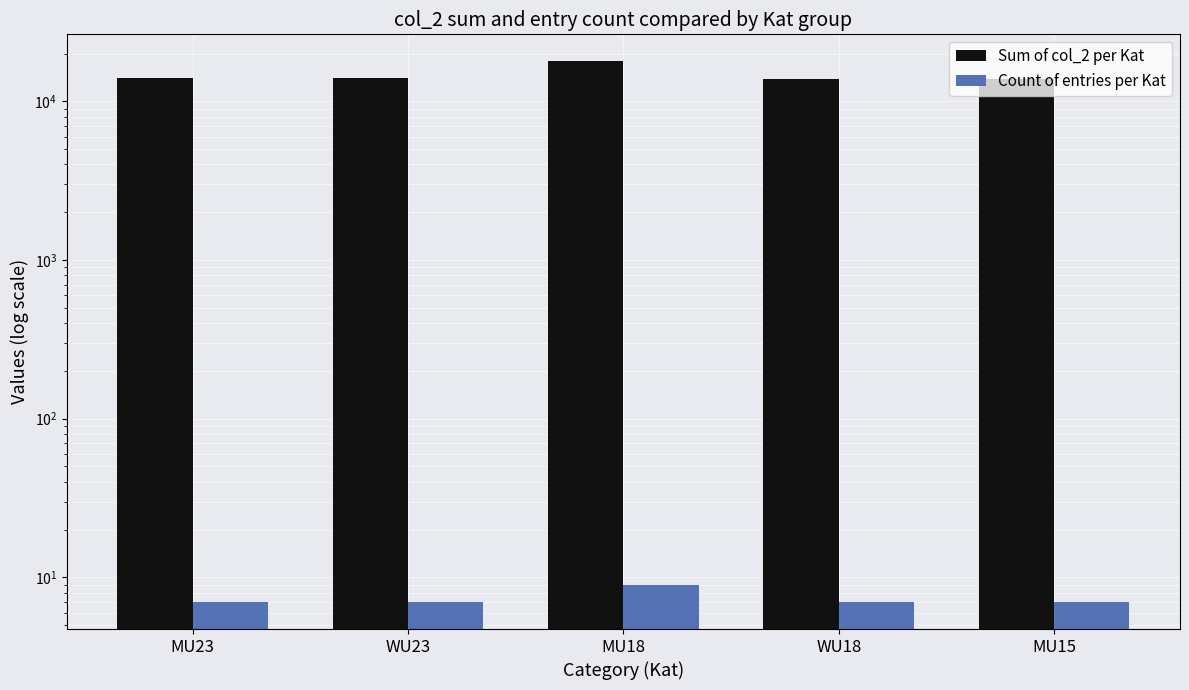

Is it true that Sum of col_2 per Kat equals 5716 at WU23?

False